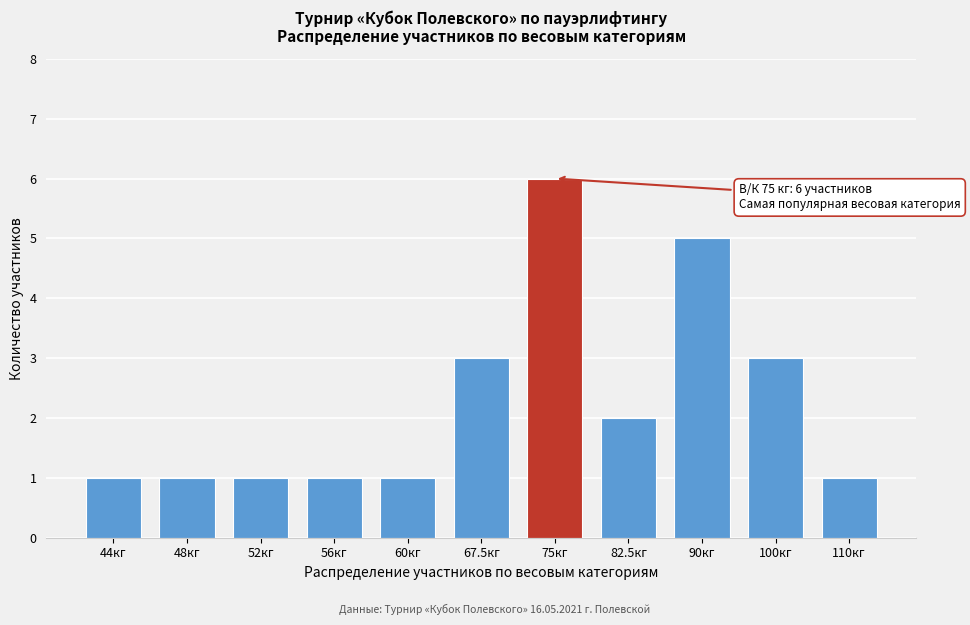

Reading left to right, extract all data points from this chart.

1	1	1	1	1	3	6	2	5	3	1